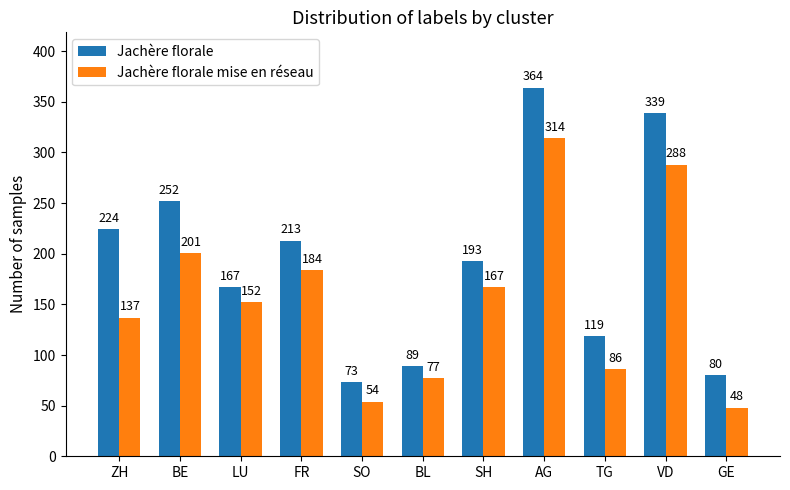

The value of Jachère florale mise en réseau at GE is 84. True or false?

False